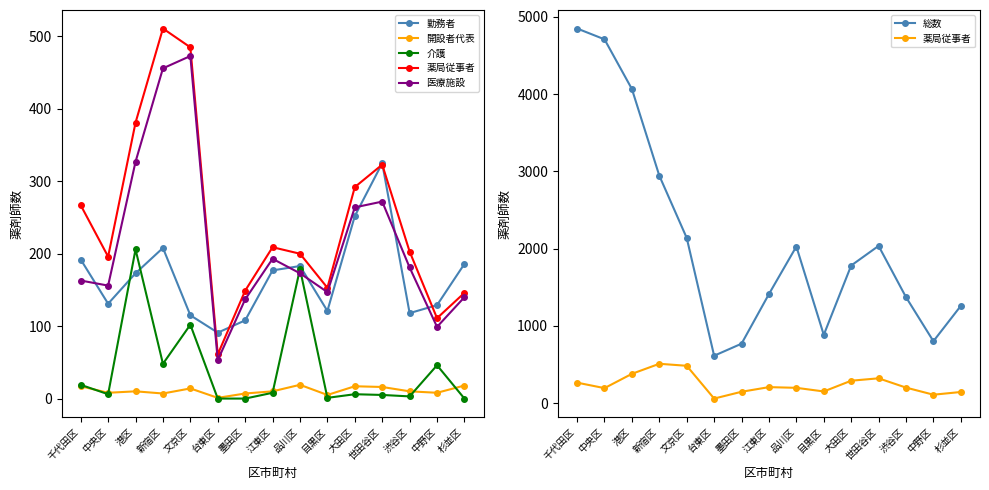

What is the difference between the second highest and second lowest values in the 勤務者 series?

144